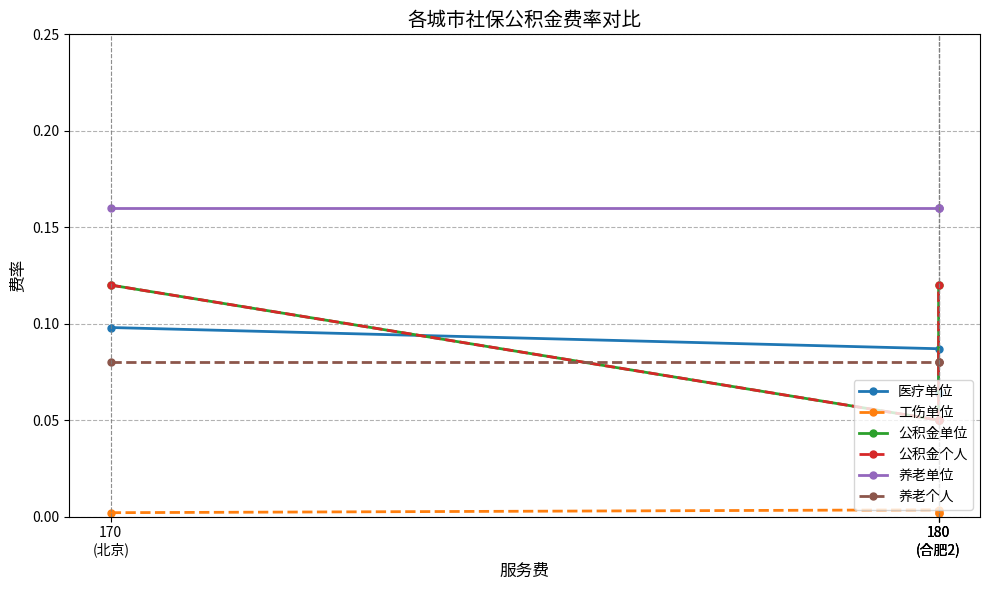

Is it true that 工伤单位 equals 0.0 at 180
(合肥2)?

True